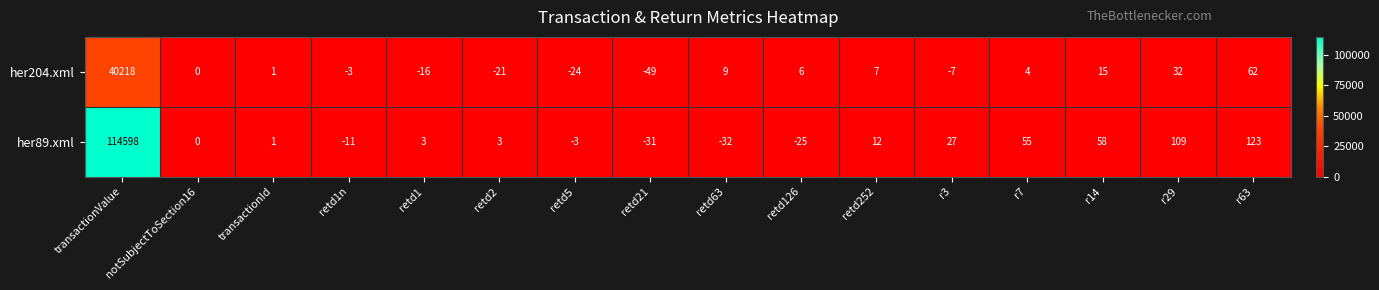

How many series are shown in this chart?

2